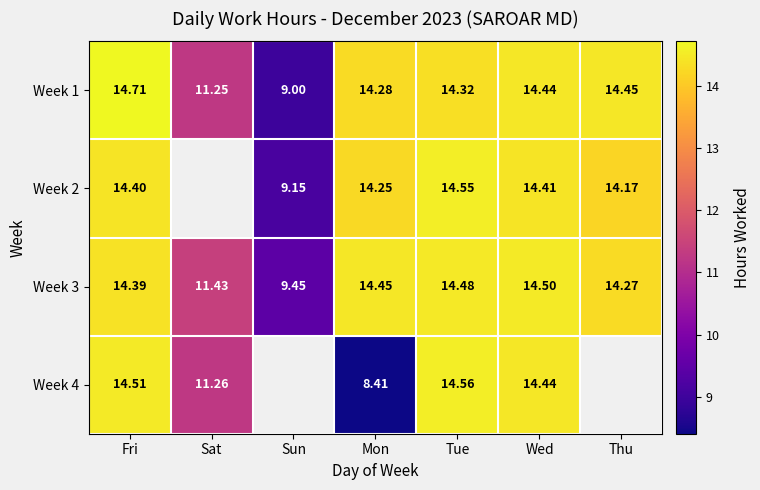

At which category is the sum across all series the highest?

Fri